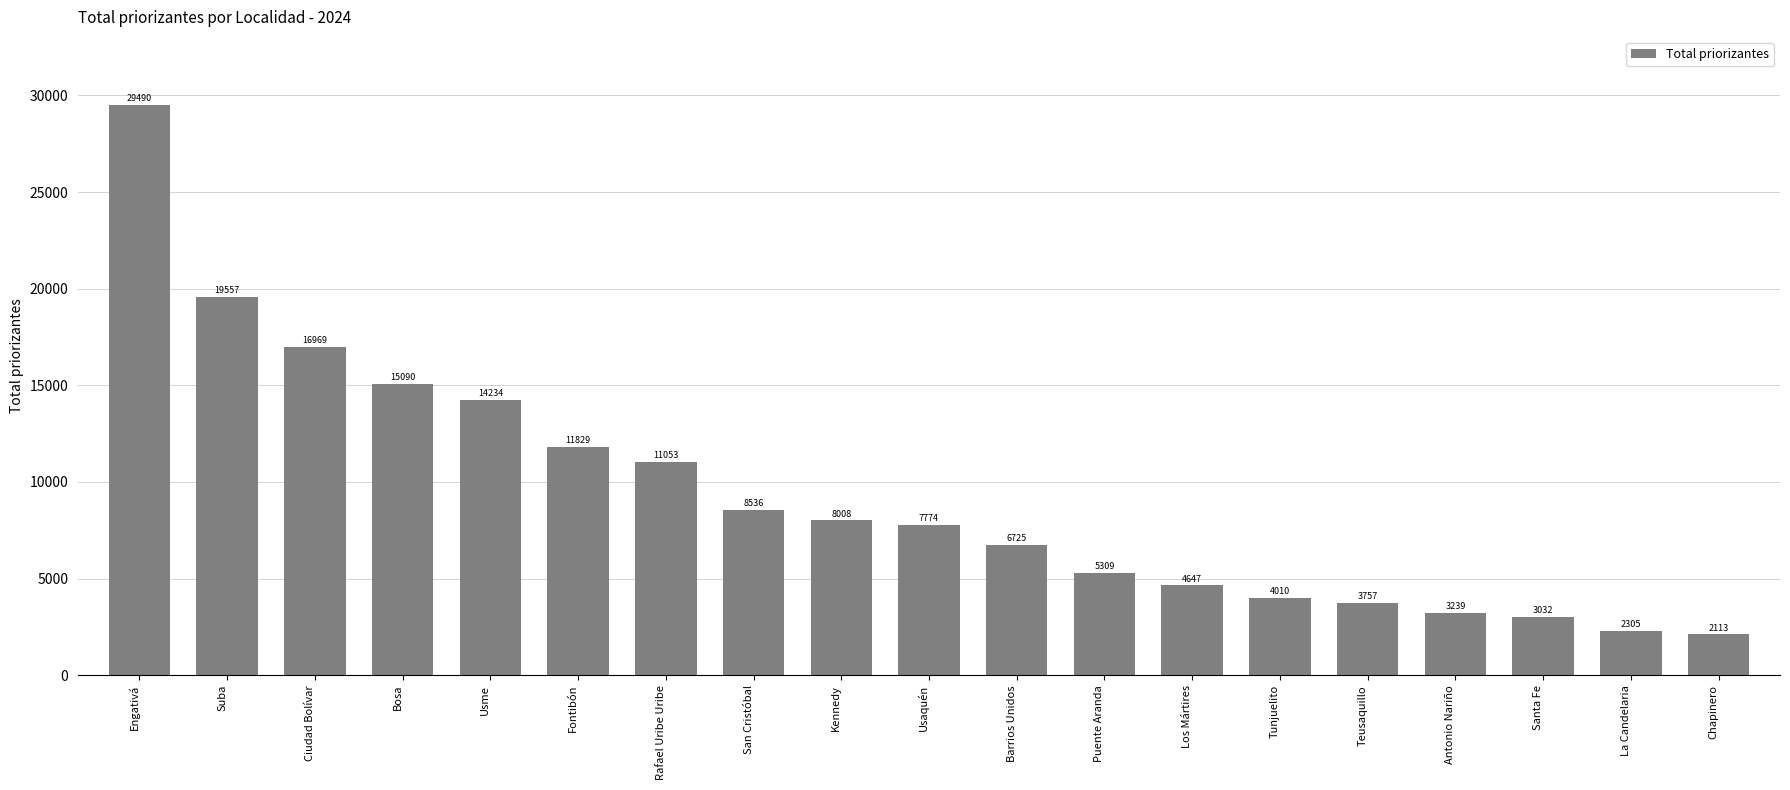

The value at Tunjuelito is 2616. True or false?

False